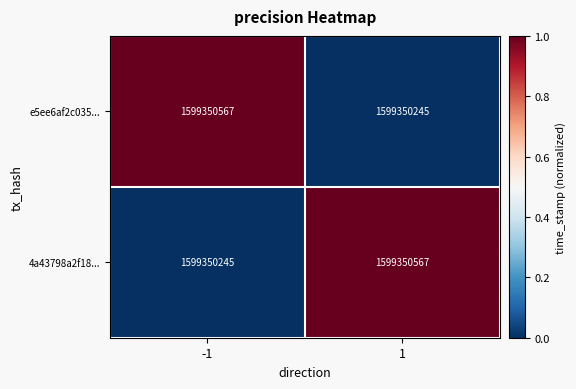

At how many categories does at least one series exceed 0?

2